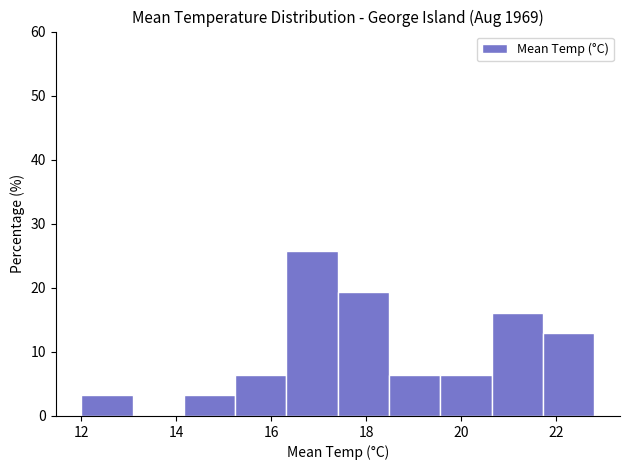

Which range on the x-axis has the tallest bar?

16.32 to 17.40